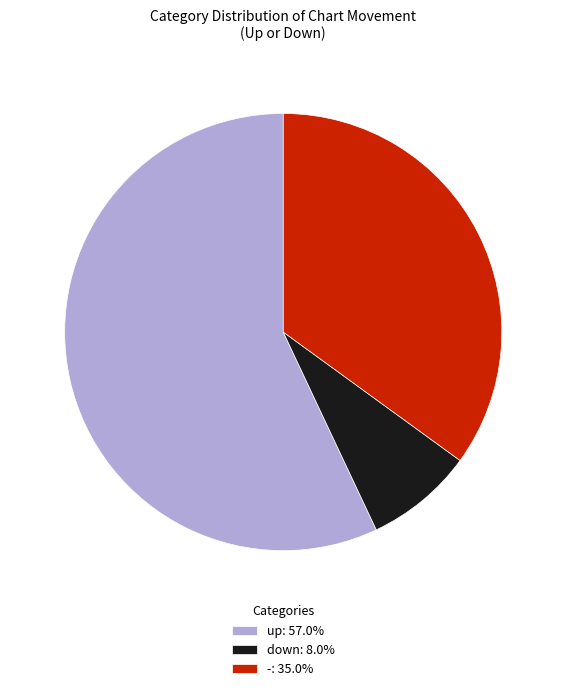

Does any single category account for the majority?

Yes